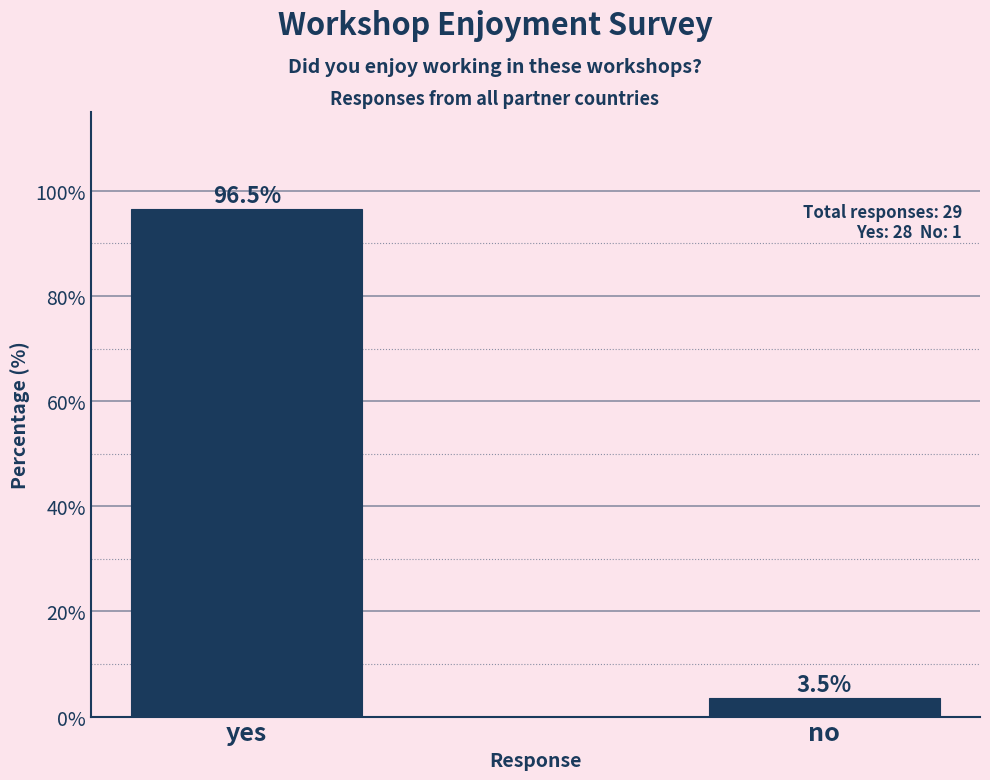

Reading right to left, transcribe all the data shown in this chart.

no=3.5	yes=96.5